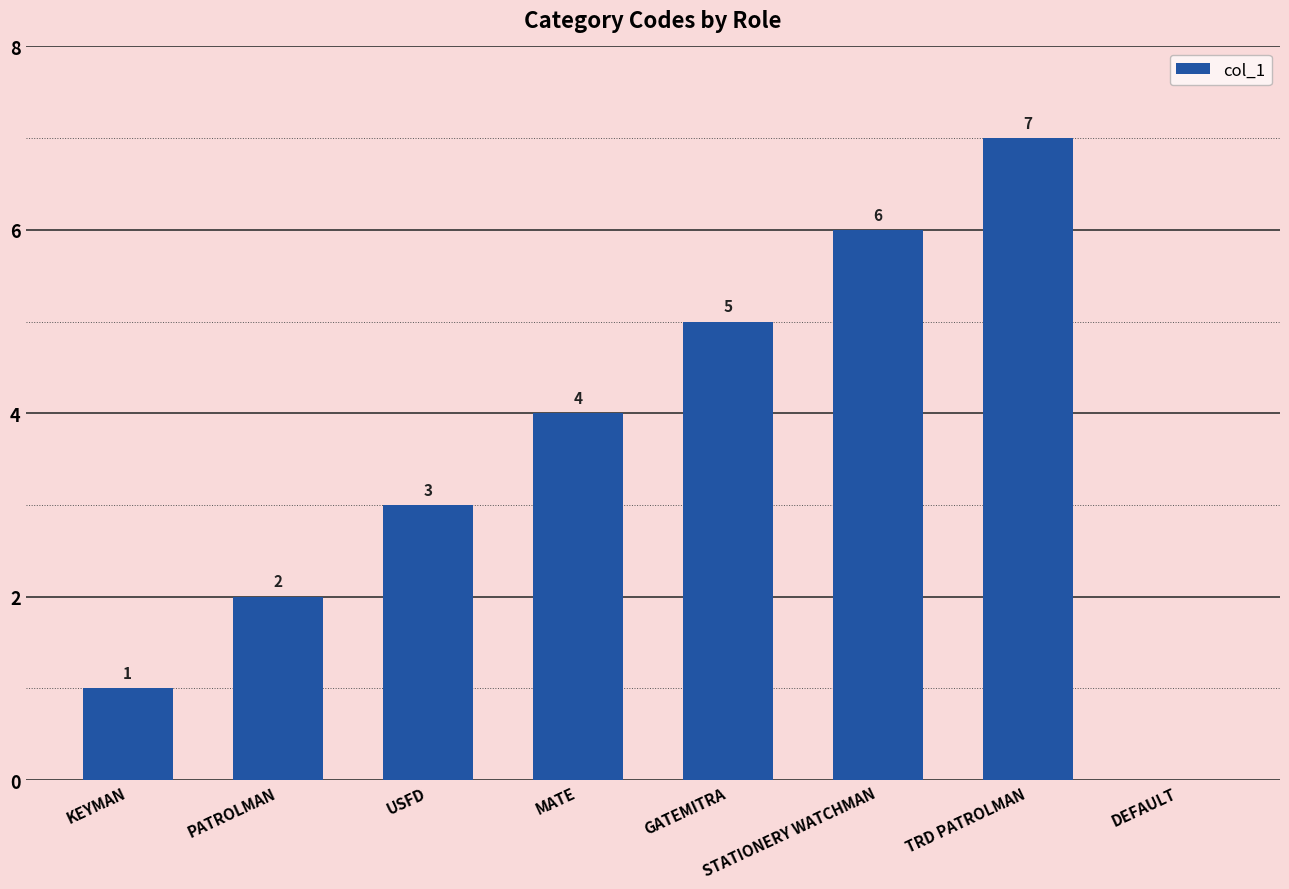

At which category does the chart reach its peak across all series?

TRD PATROLMAN